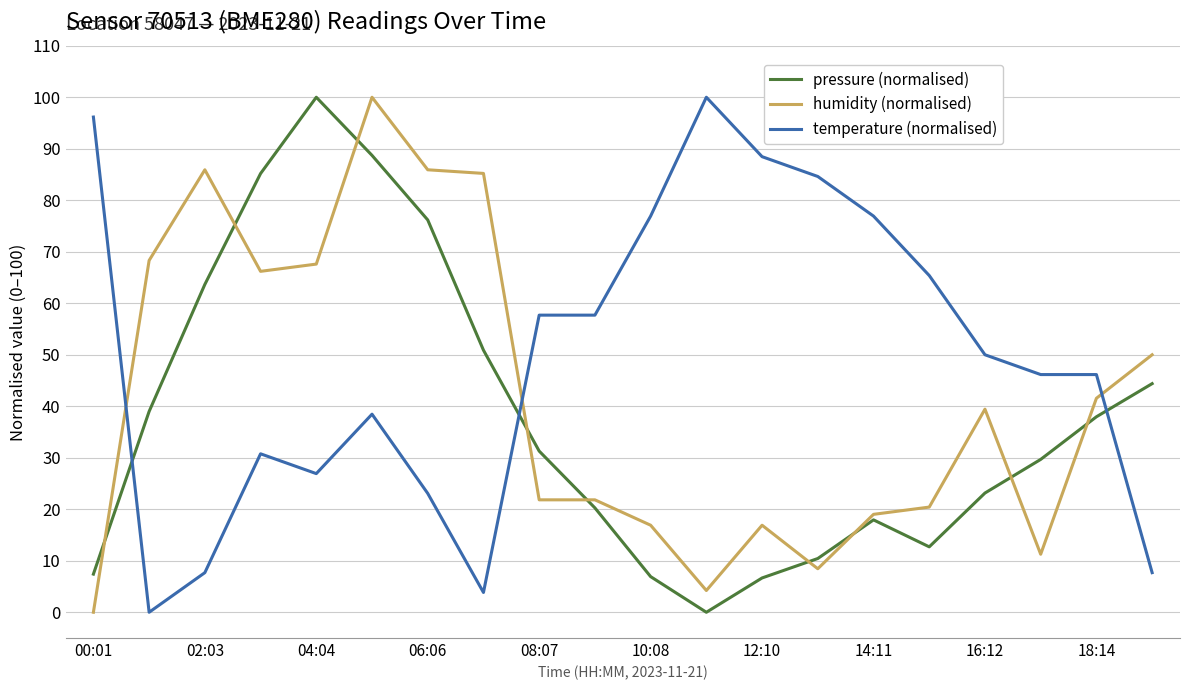

Is this an area chart (filled region under the line)?

No